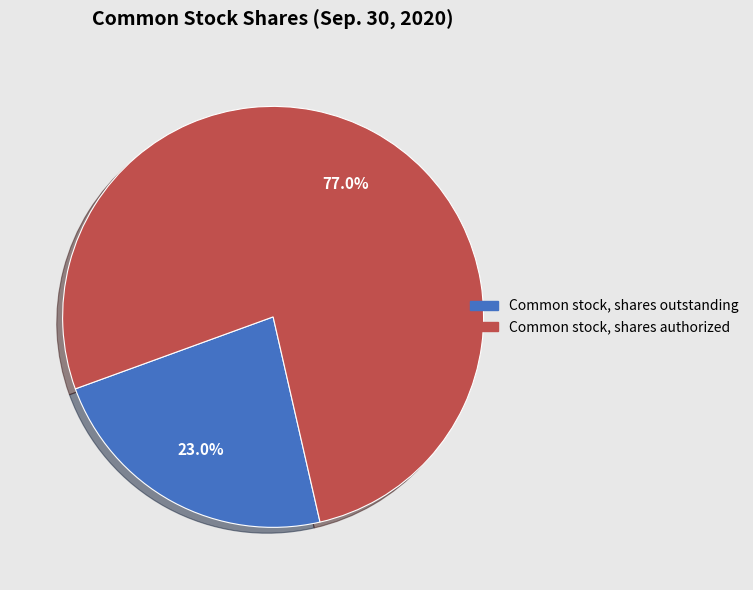

How many segments does this pie chart have?

2